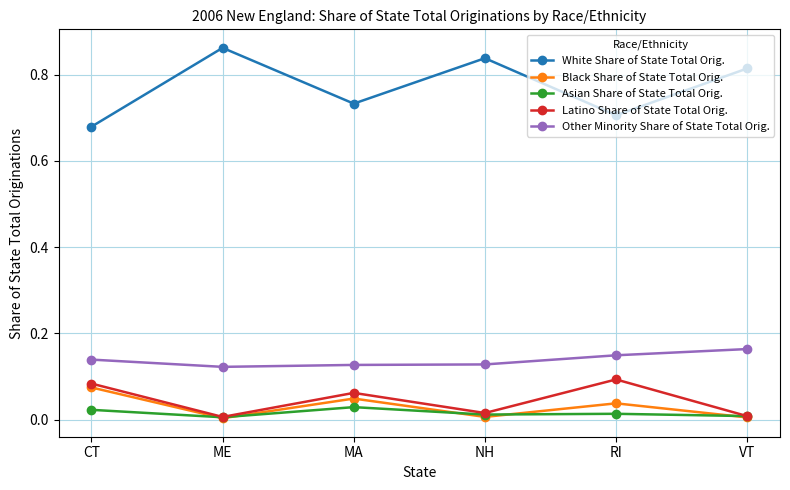

True or false: Other Minority Share of State Total Orig. and White Share of State Total Orig. cross at least once.

False